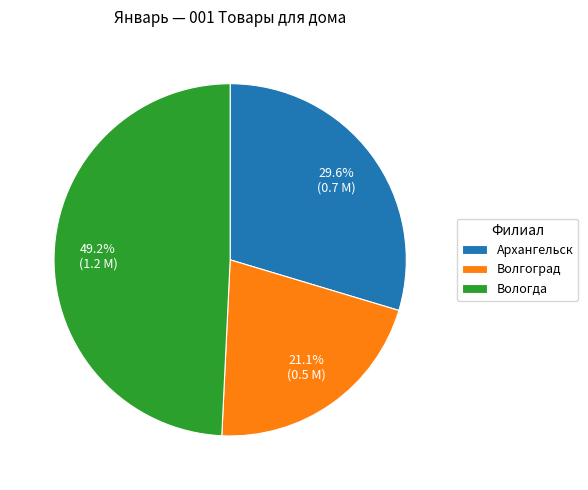

What is the total percentage of Архангельск and Волгоград?

50.8%